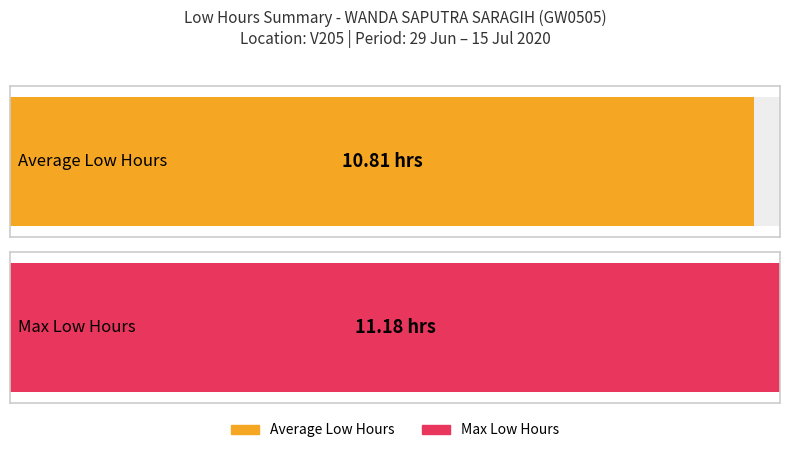

The value of Low at 3-Fri is 3.1. True or false?

False